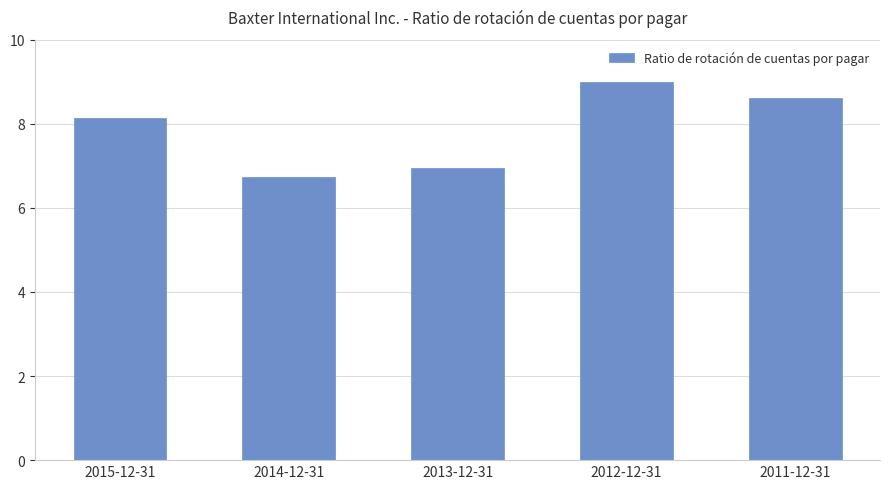

Reading right to left, what are all the values shown in this chart?

8.6	9.0	7.0	6.7	8.1